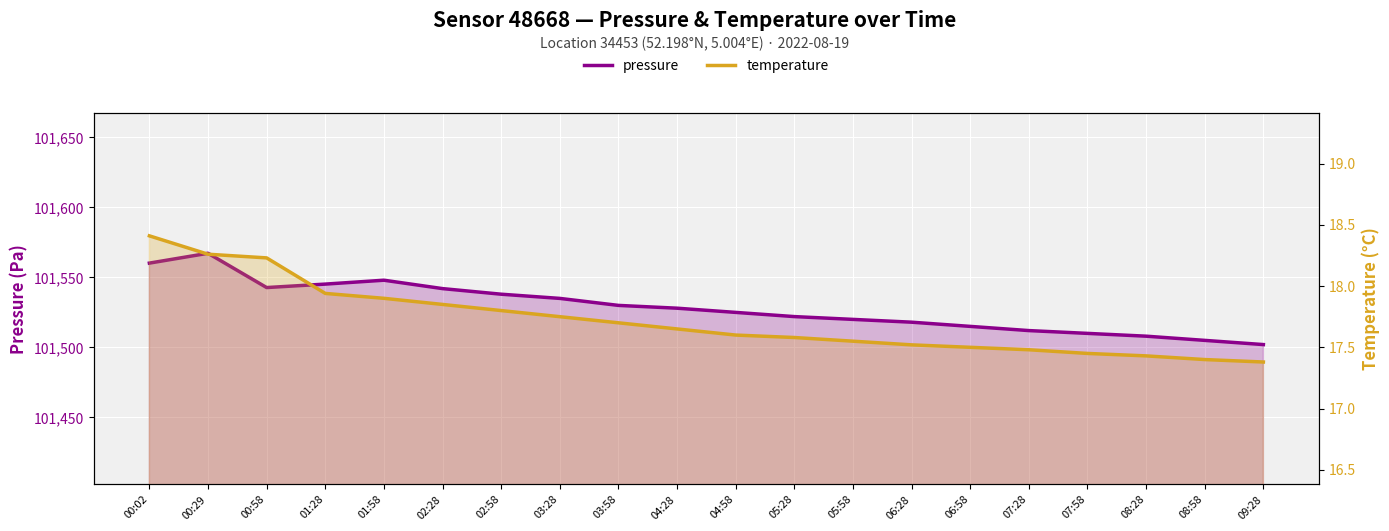

What is the average value of the temperature series?

17.7